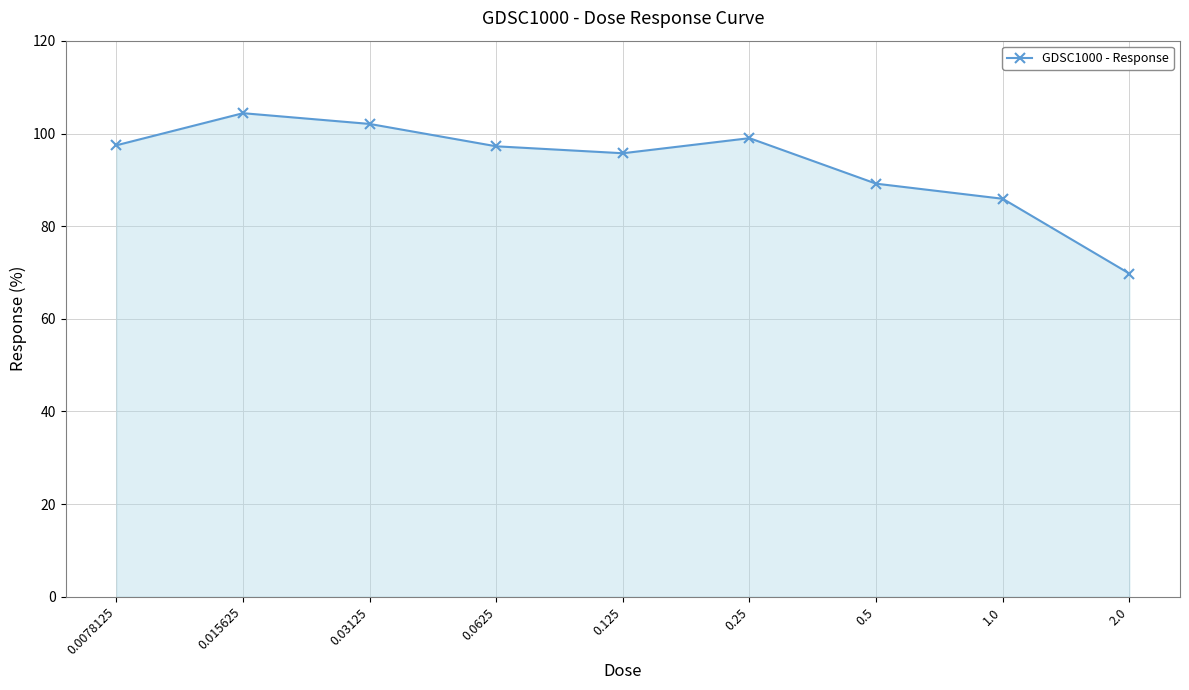

What is the sum of all values?

840.9